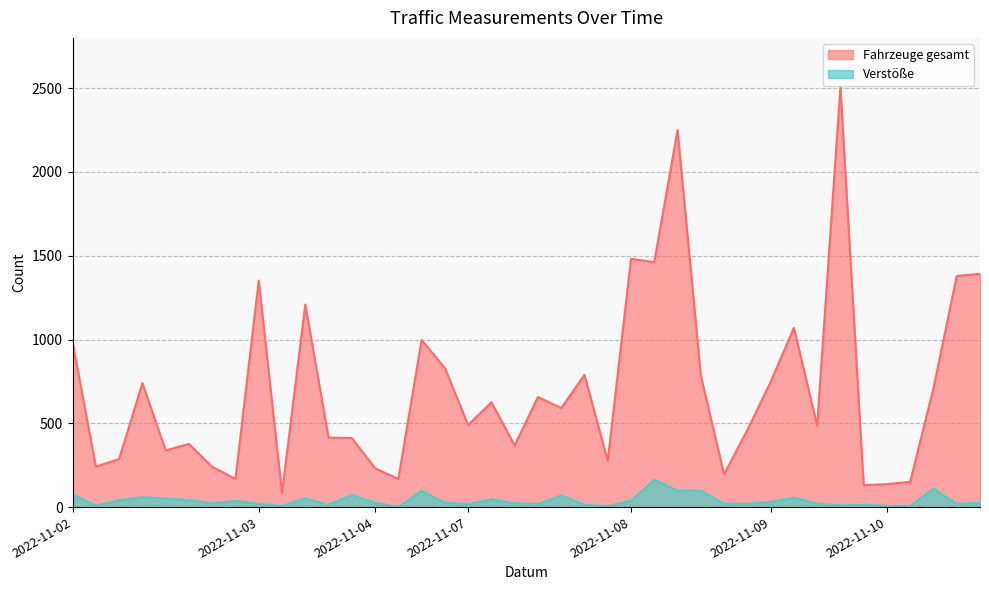

Which series has the largest total across all categories?

Fahrzeuge gesamt